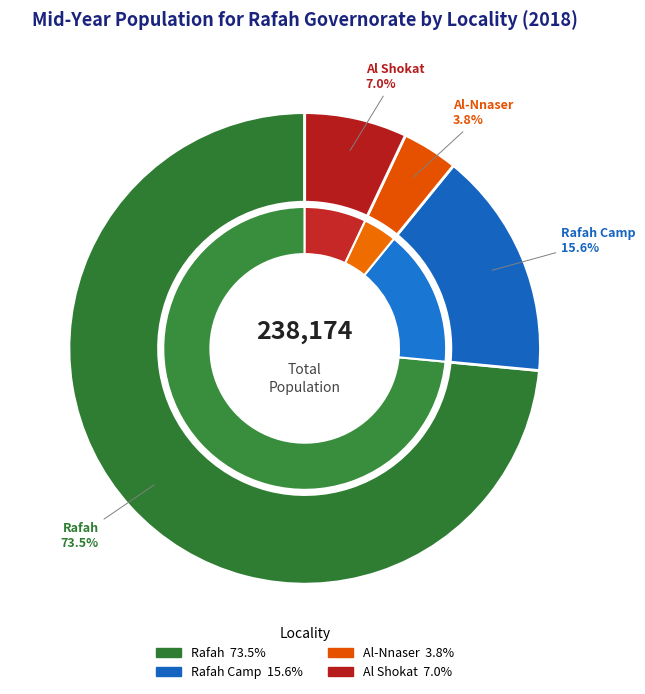

What is the ratio of the value at Al-Nnaser to the value at Rafah Camp?

0.2